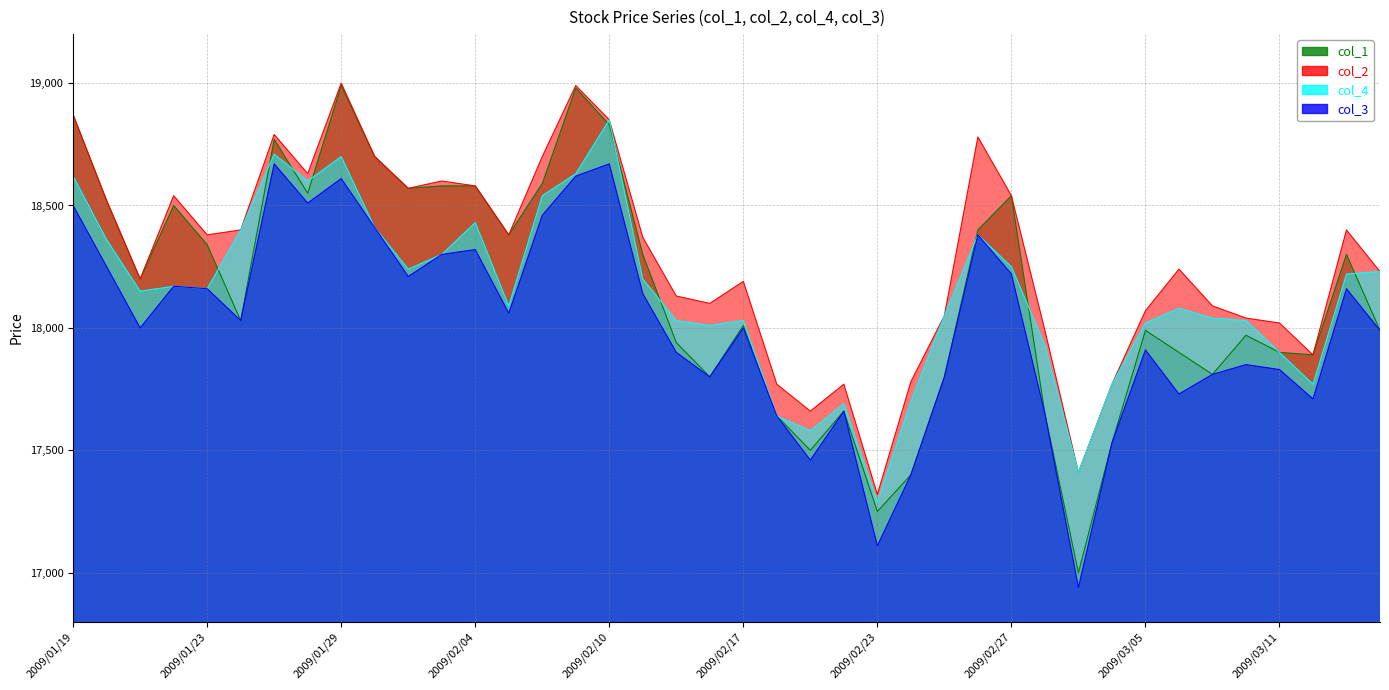

What is the sum of the col_2 values at 2009/03/04 and 2009/02/10?

36620